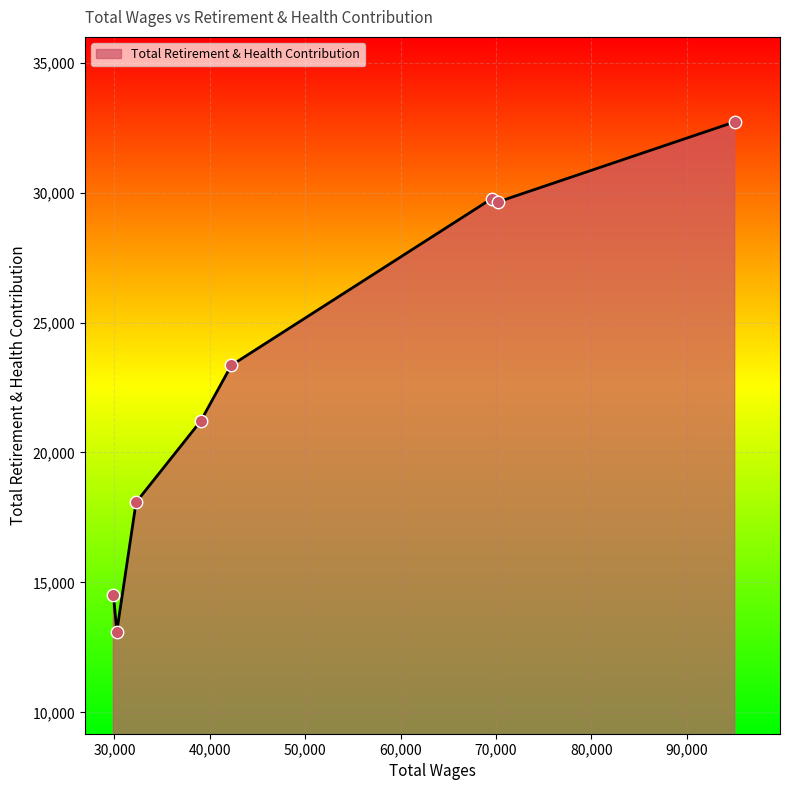

What is the smallest value displayed?

13109